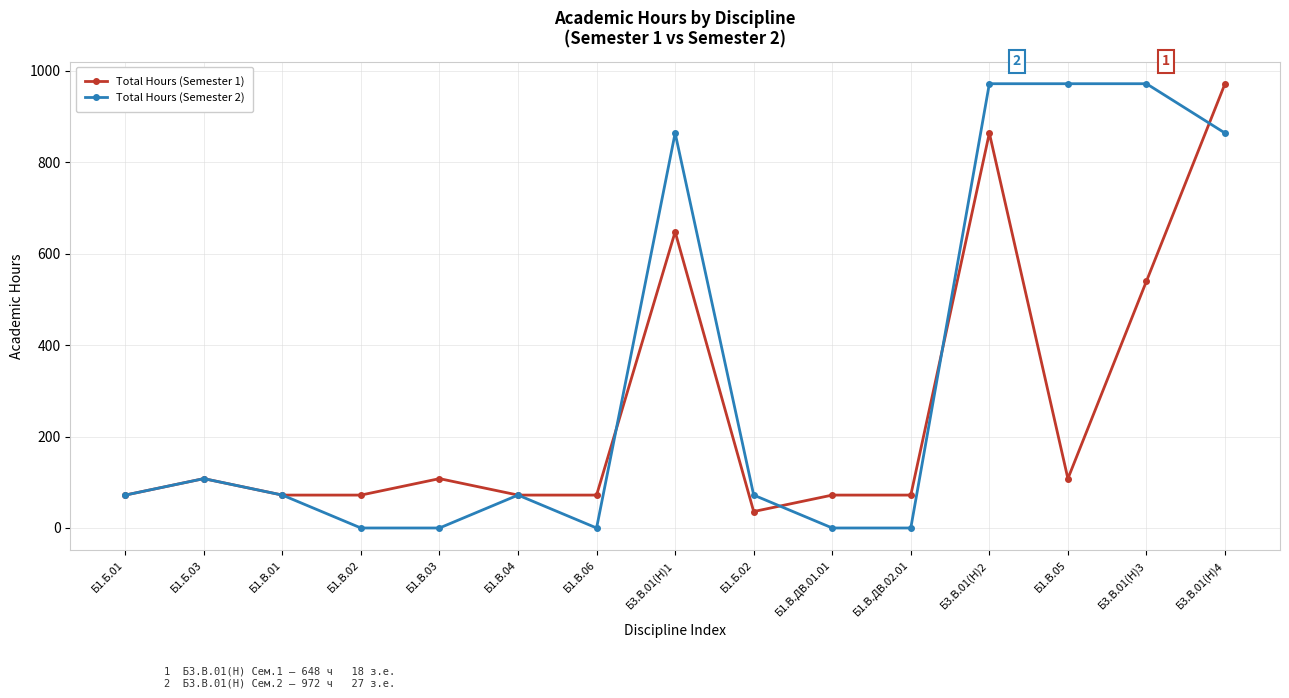

What is the sum of the Total Hours (Semester 2) values at Б1.Б.03 and Б3.В.01(Н)3?

1080